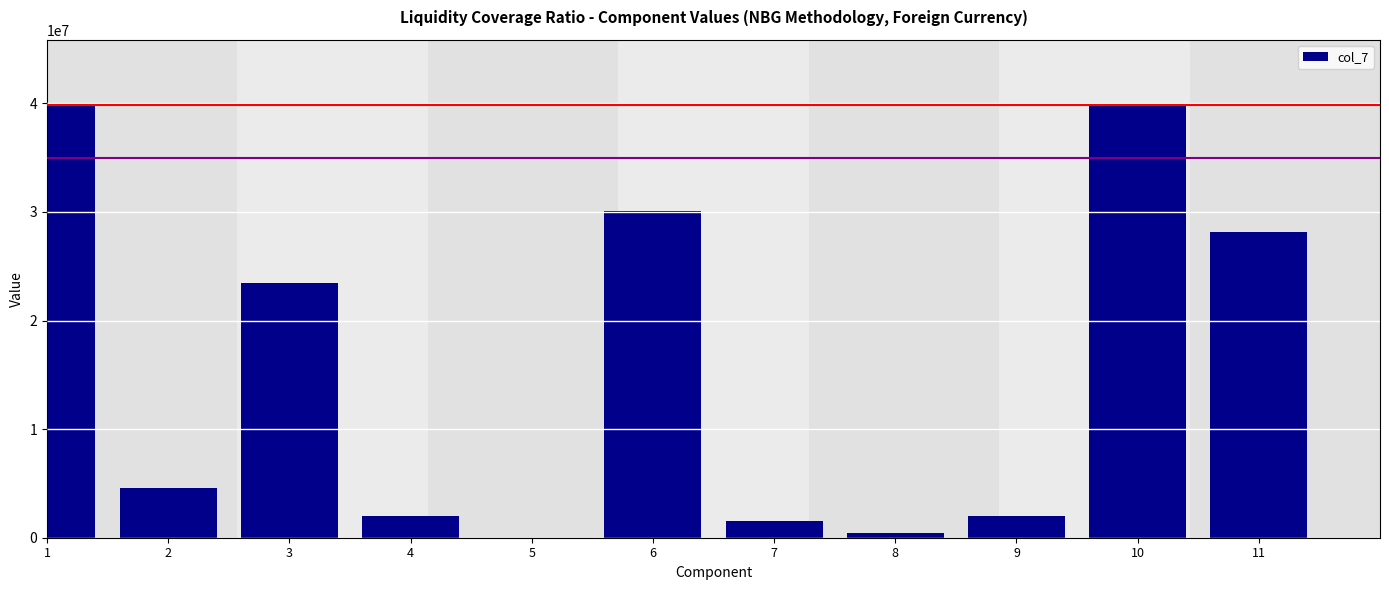

What is the maximum value shown in the chart?

39871285.9